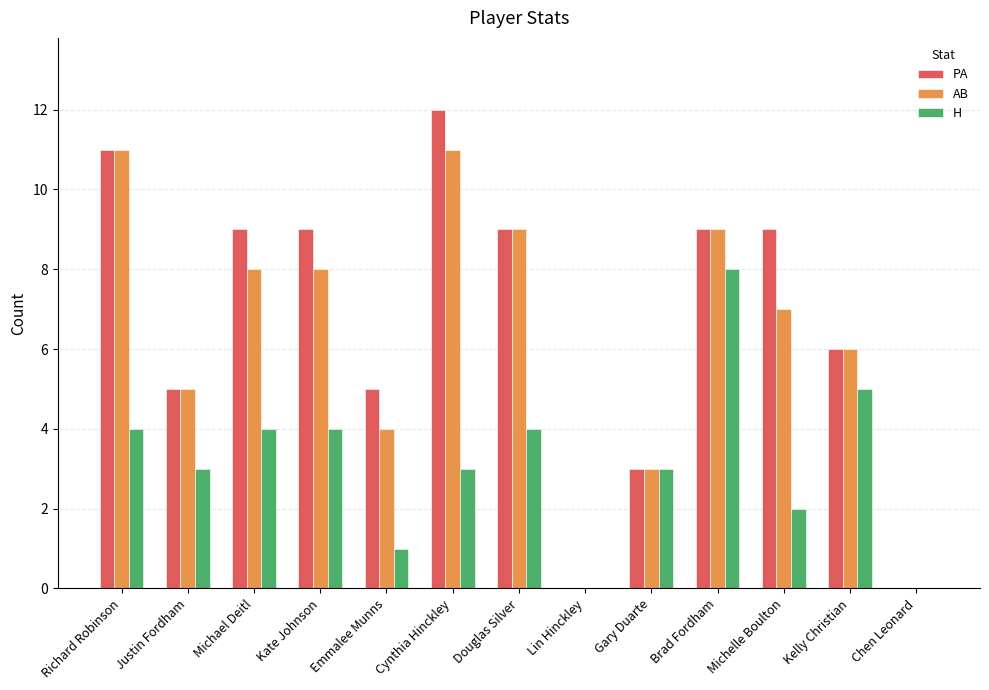

Which label corresponds to the largest value in the chart?

Cynthia Hinckley